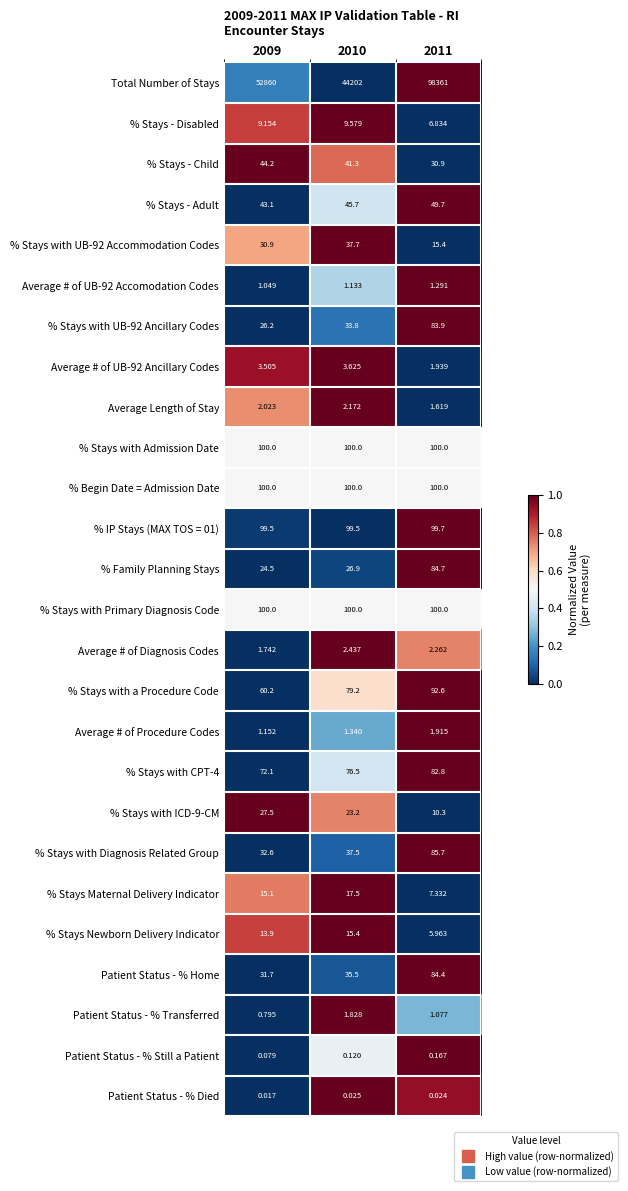

Is the value of % Stays Newborn Delivery Indicator at 2010 greater than the value of Average # of UB-92 Accomodation Codes at 2010?

Yes